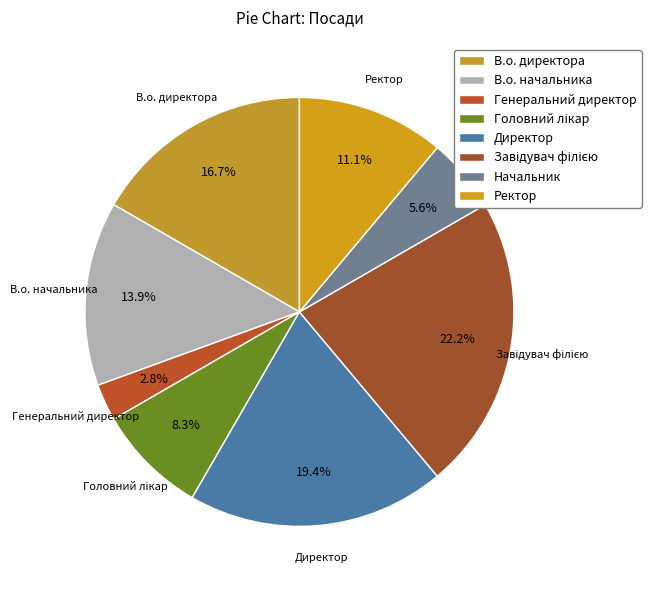

Is there a majority slice in this chart?

No